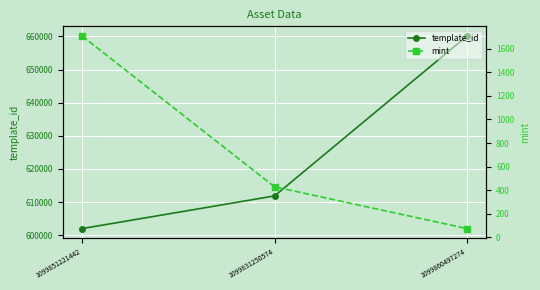

What is the minimum value for mint?

75